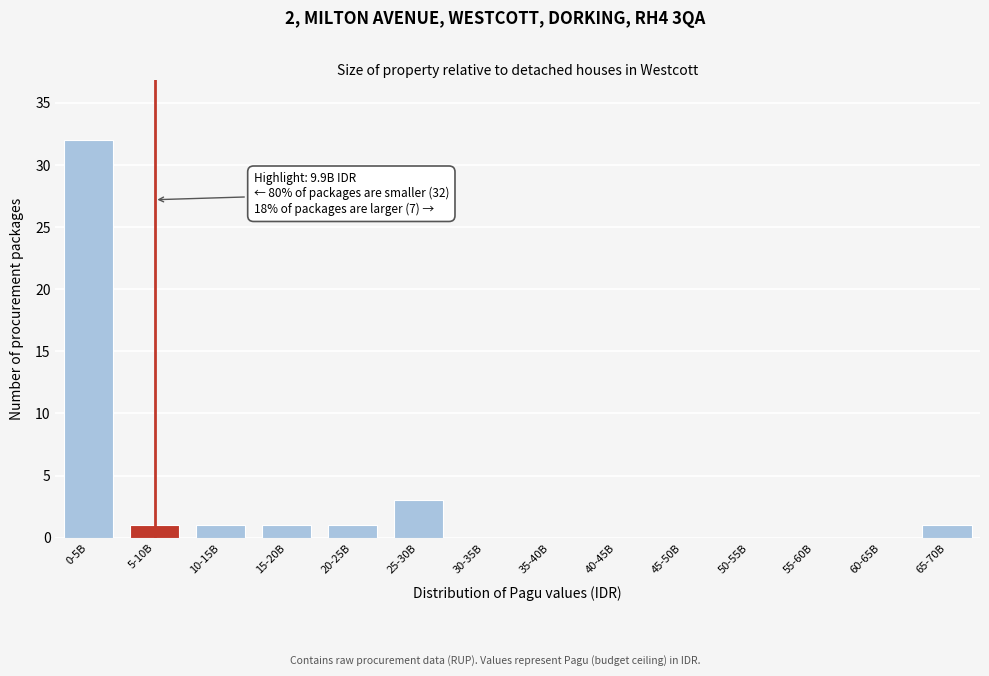

Reading right to left, list all the values displayed in this chart.

65-70B=1	60-65B=0	55-60B=0	50-55B=0	45-50B=0	40-45B=0	35-40B=0	30-35B=0	25-30B=3	20-25B=1	15-20B=1	10-15B=1	5-10B=1	0-5B=32